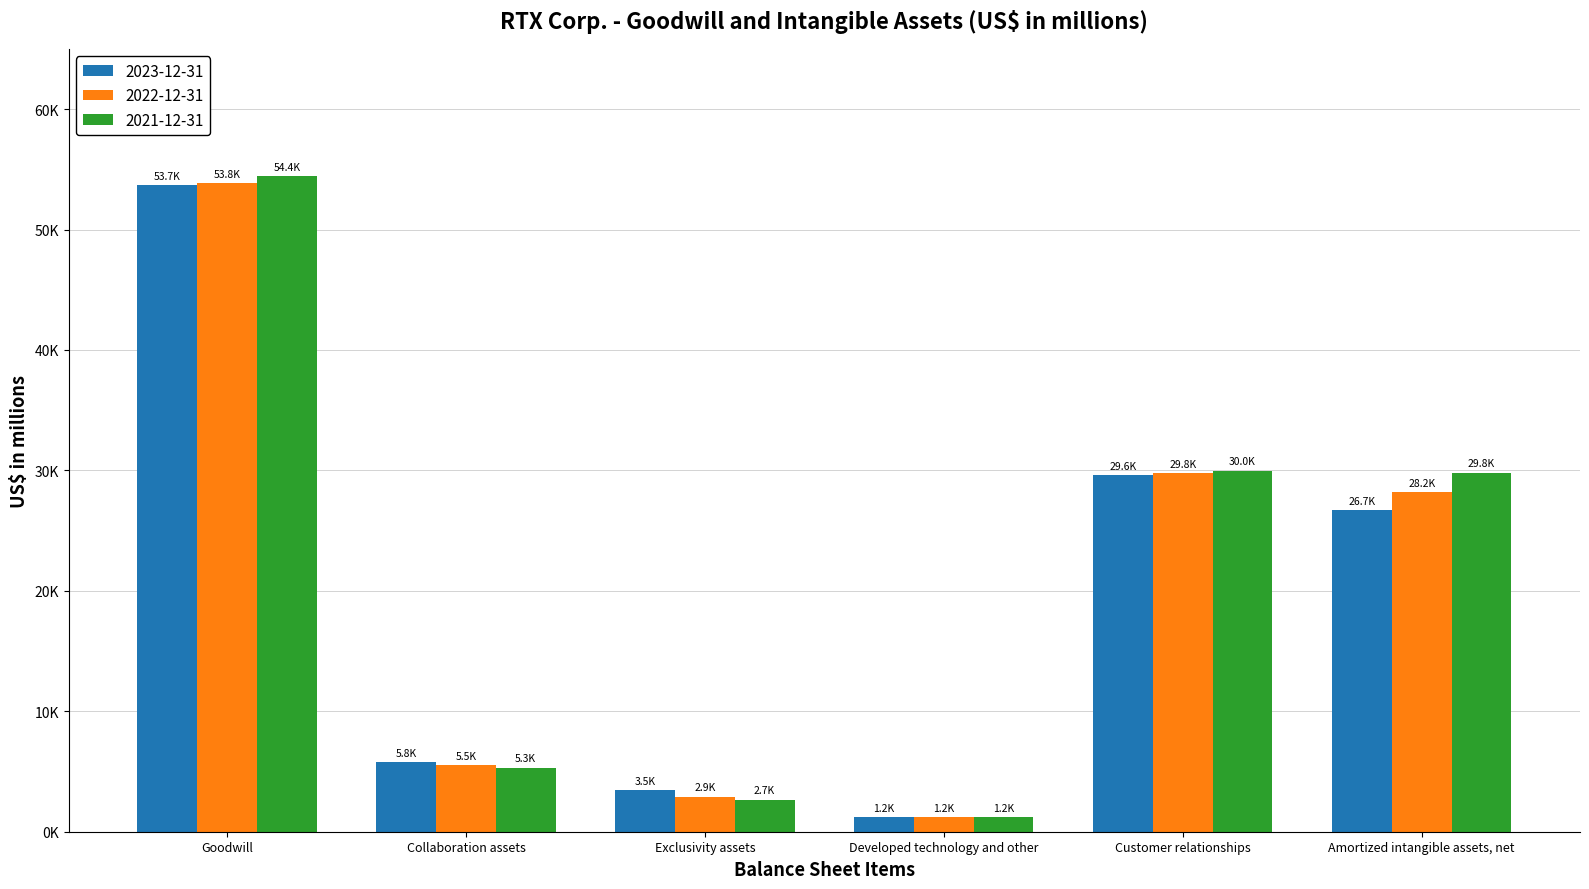

Reading right to left, what are all the values shown in this chart?

2023-12-31: Amortized intangible assets, net=26736	Customer relationships=29605	Developed technology and other=1219	Exclusivity assets=3460	Collaboration assets=5810	Goodwill=53699
2022-12-31: Amortized intangible assets, net=28182	Customer relationships=29775	Developed technology and other=1202	Exclusivity assets=2911	Collaboration assets=5536	Goodwill=53840
2021-12-31: Amortized intangible assets, net=29820	Customer relationships=29982	Developed technology and other=1214	Exclusivity assets=2673	Collaboration assets=5319	Goodwill=54436